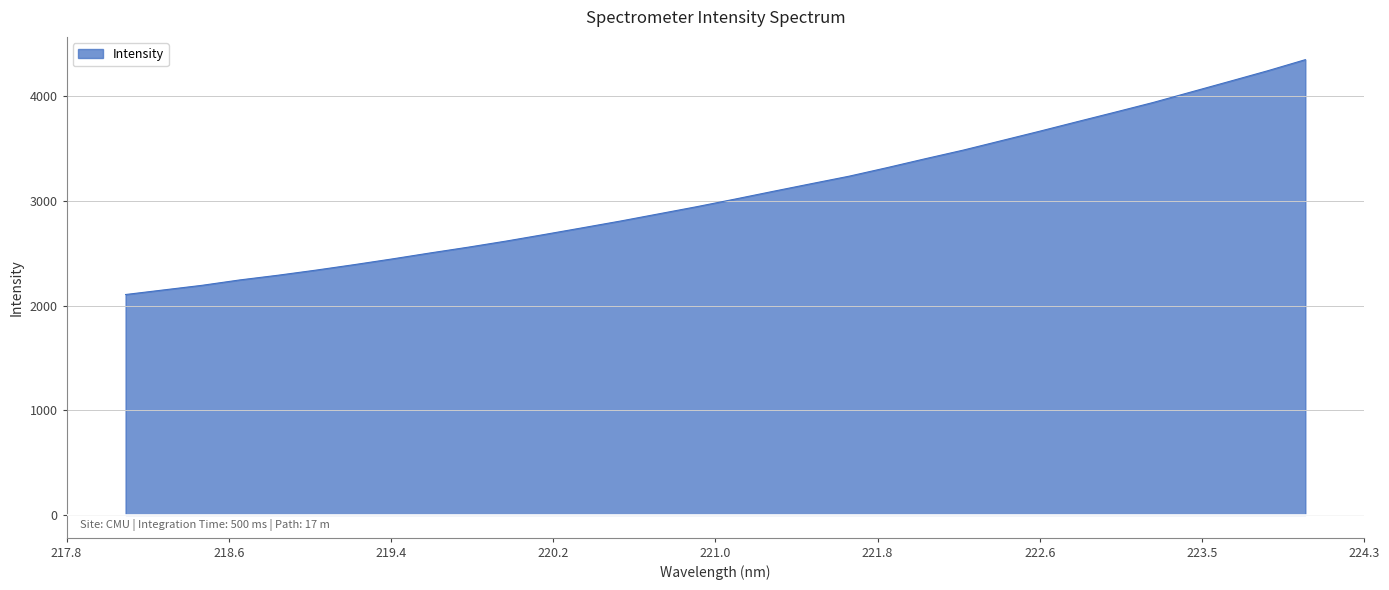

What is the maximum value shown in the chart?

4350.6